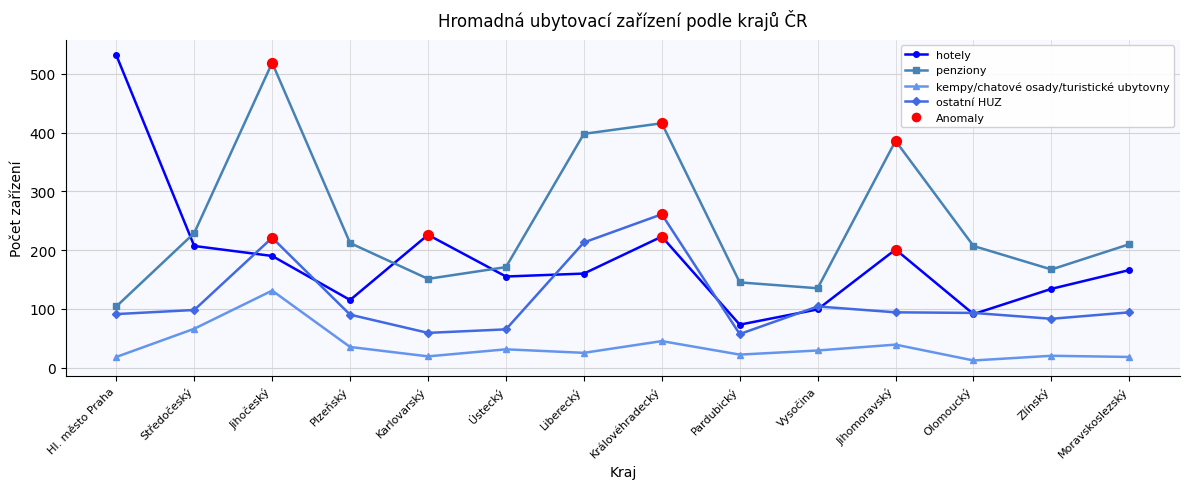

Which series has the largest range (max minus min)?

hotely